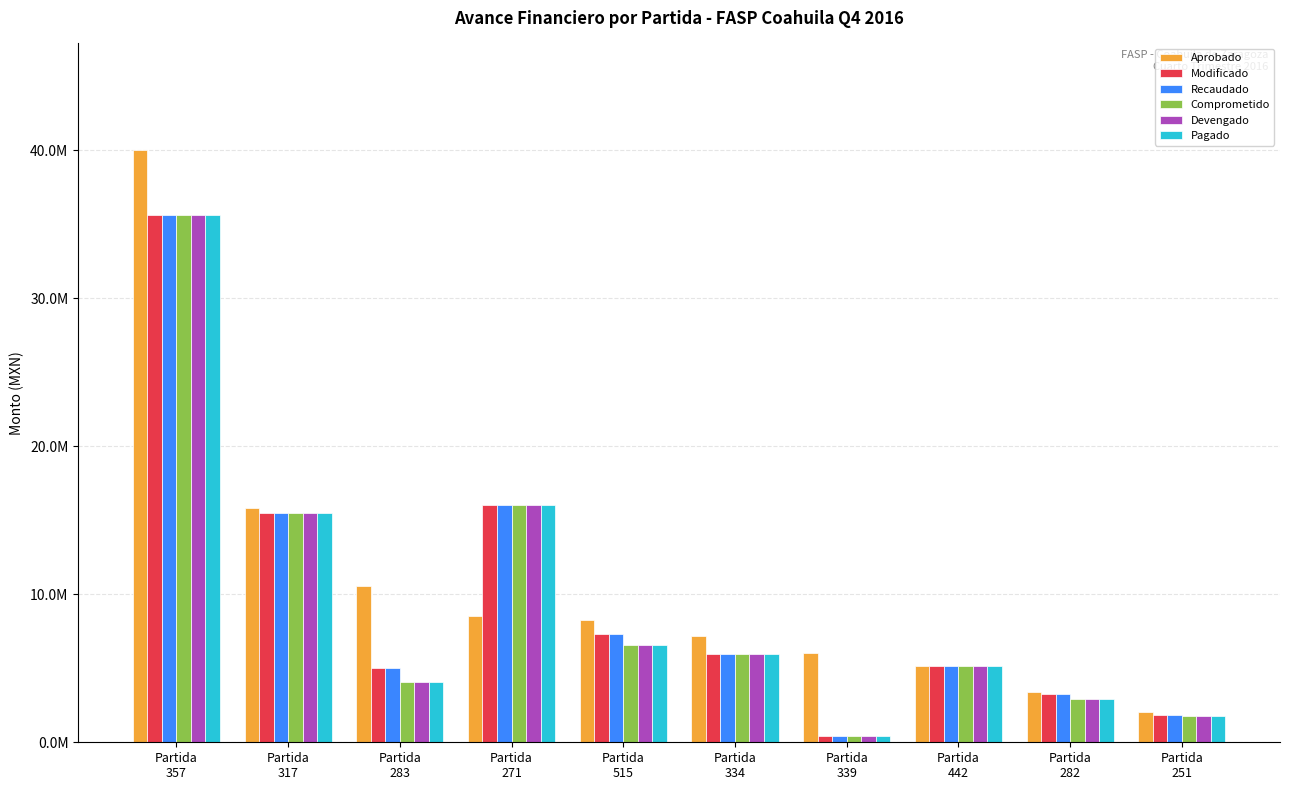

The Modificado series shows 1924774.9 at Partida
515. True or false?

False